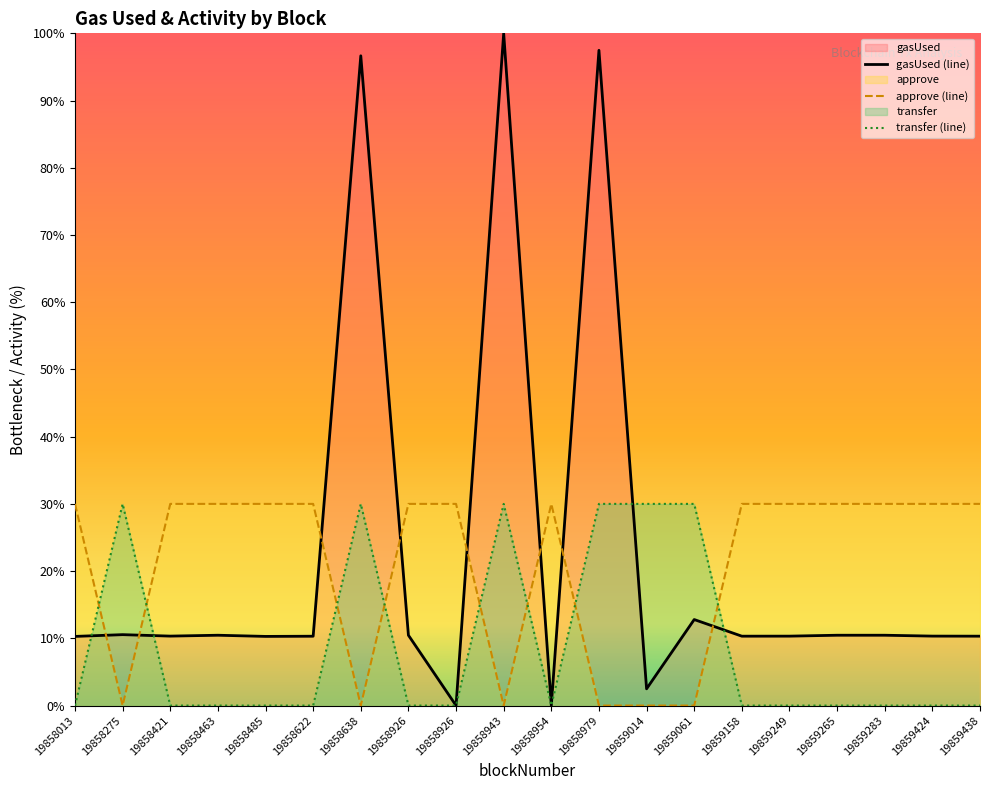

After their last crossing, which series has the higher values: gasUsed or transfer?

gasUsed